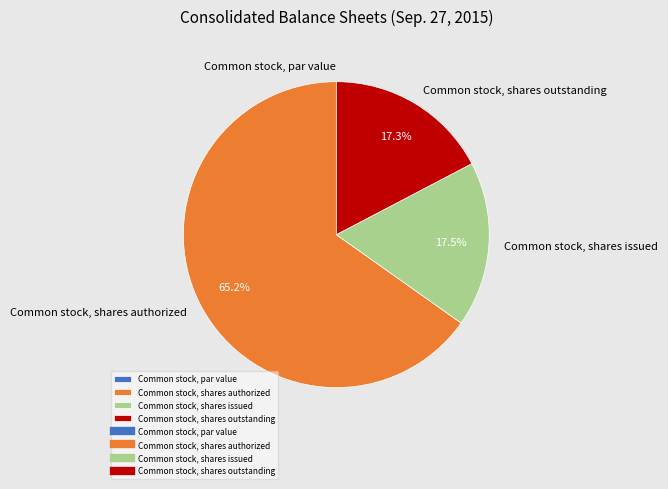

Which category has the biggest portion of the pie?

Common stock, shares authorized